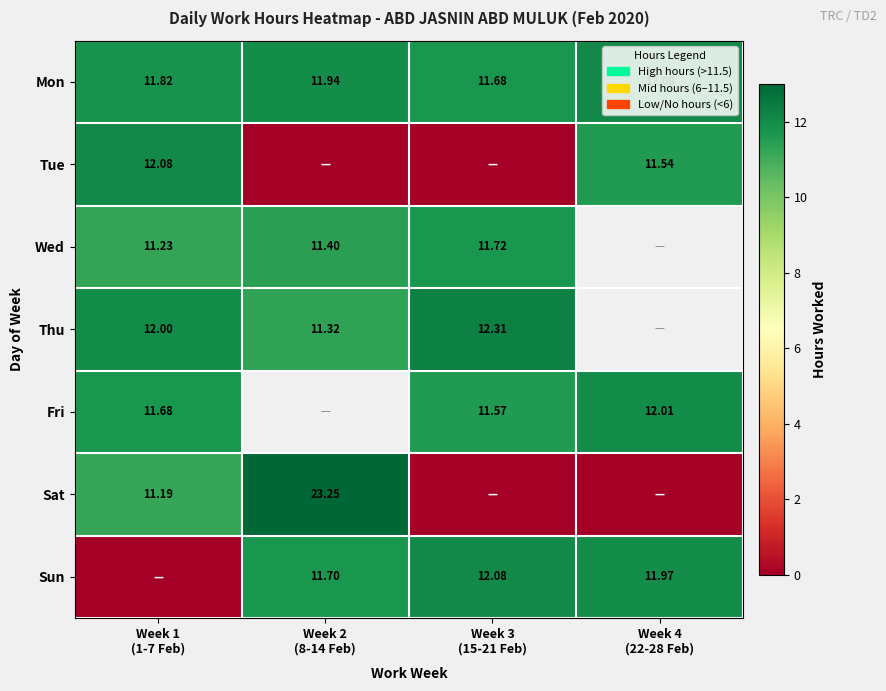

How many values in Tue are above zero?

2